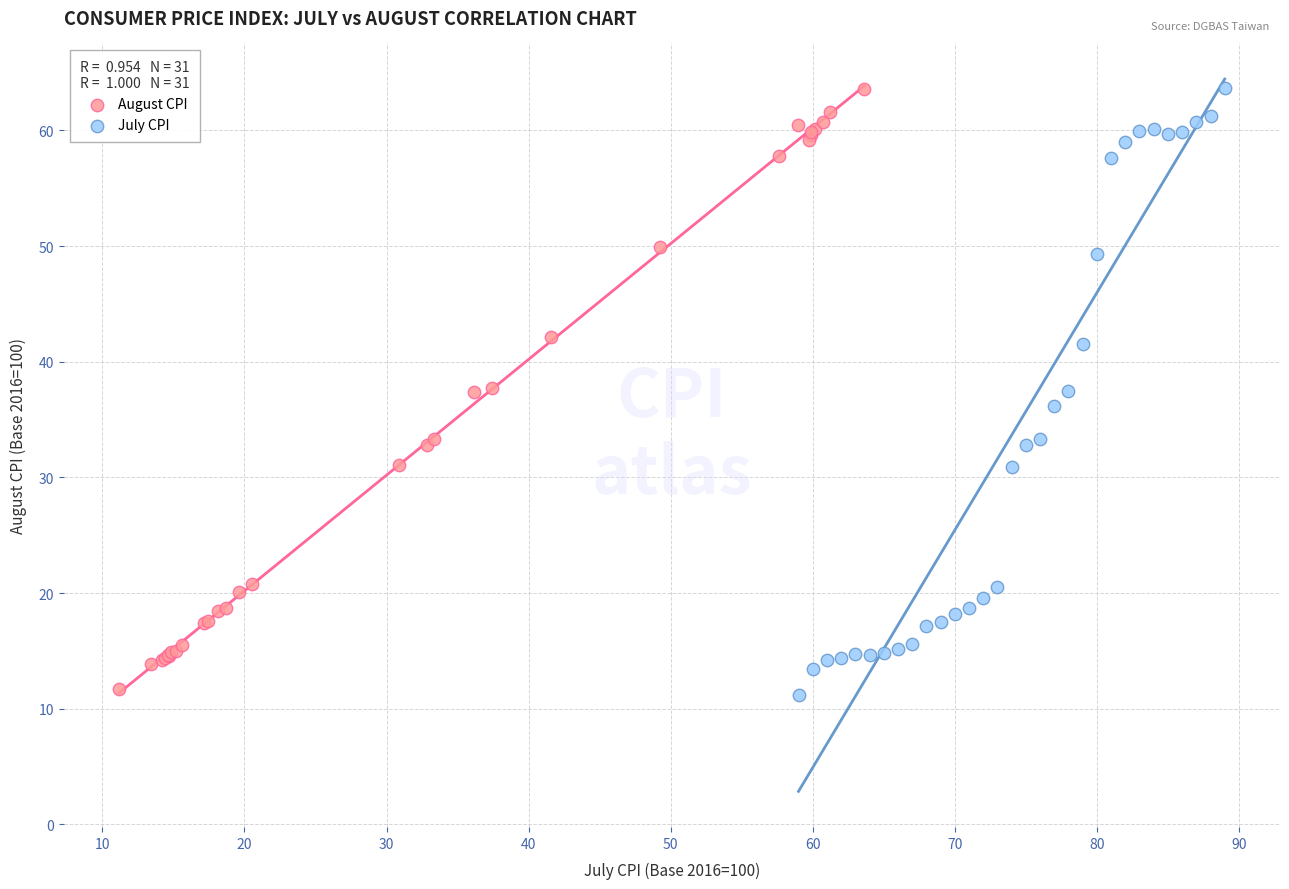

Which series has the widest spread of Y values?

July CPI